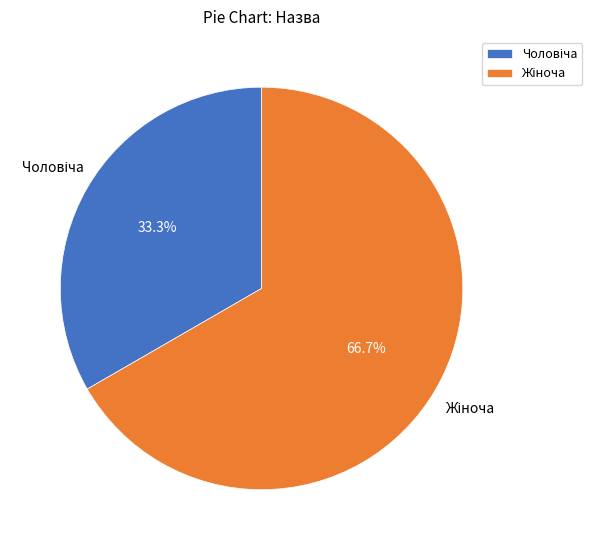

Does any single category account for the majority?

Yes